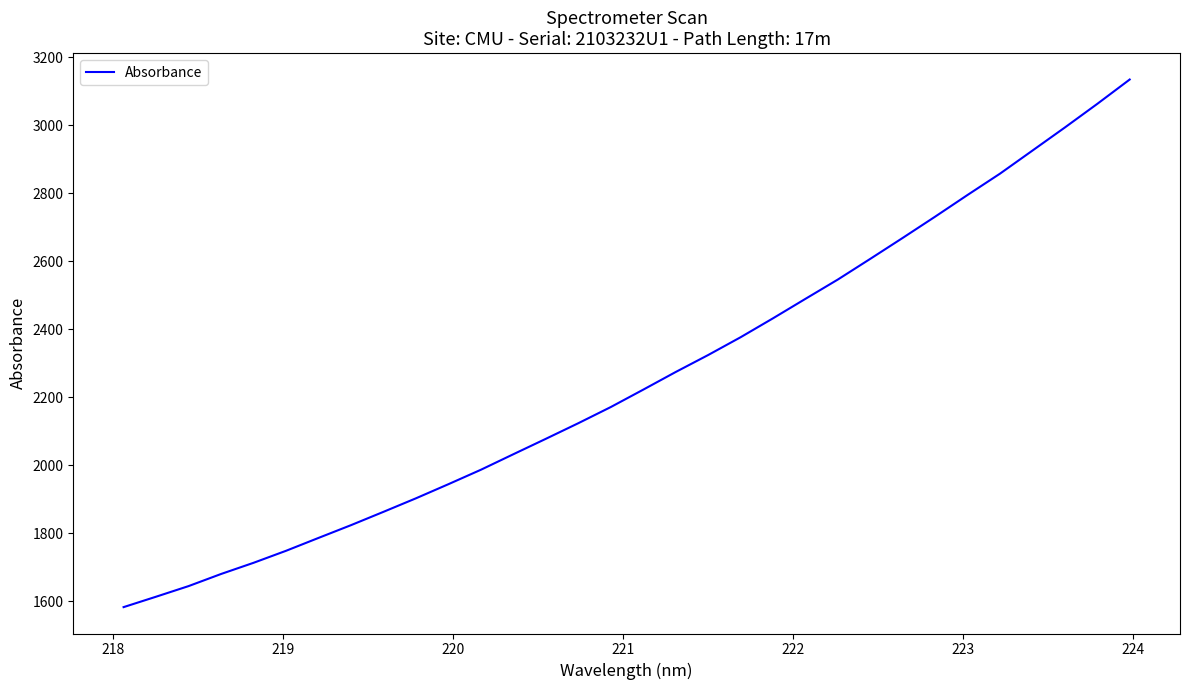

What is the maximum value shown in the chart?

3135.1